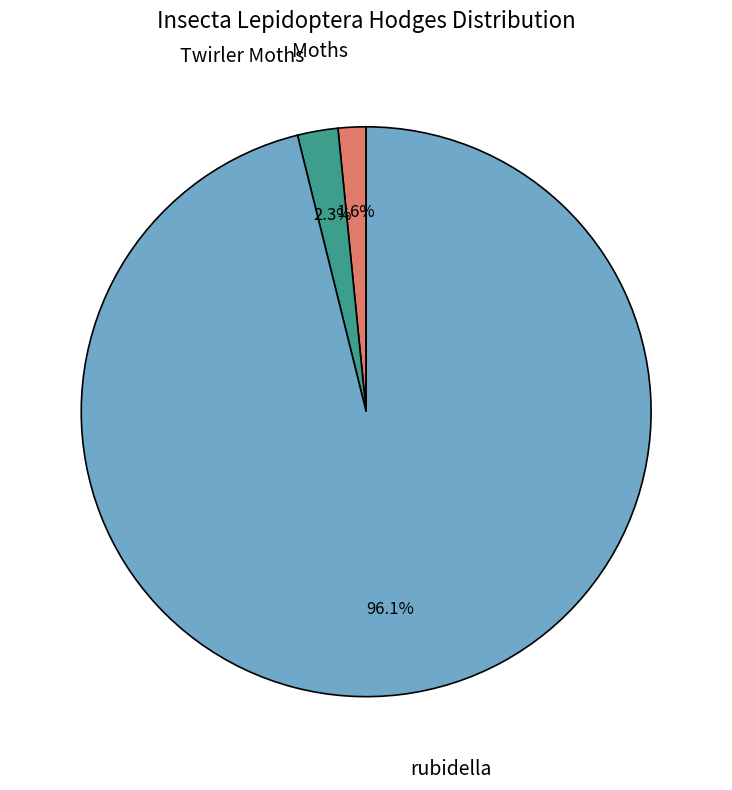

The Twirler Moths slice represents 2% of the pie. True or false?

True